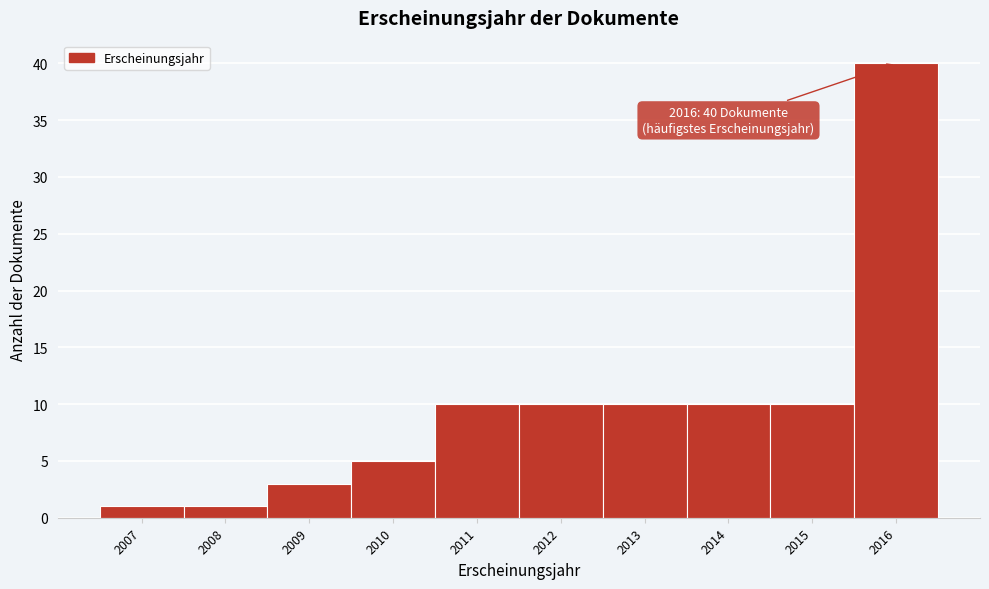

Reading left to right, what are all the values shown in this chart?

2007=1	2008=1	2009=3	2010=5	2011=10	2012=10	2013=10	2014=10	2015=10	2016=40